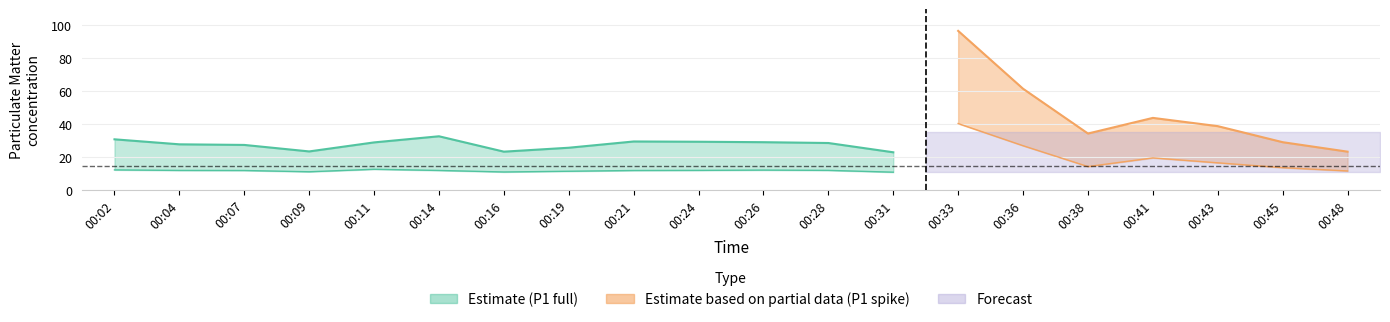

True or false: P2 and P1 cross at least once.

False